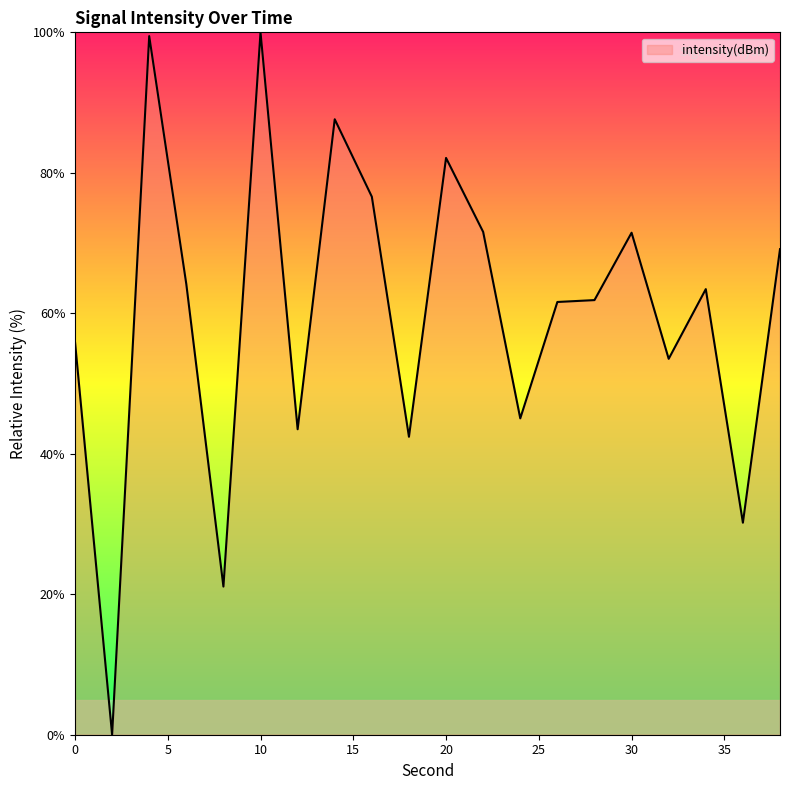

Reading left to right, transcribe all the data shown in this chart.

55.9	0.0	99.5	64.1	21.1	100.0	43.5	87.6	76.6	42.4	82.1	71.6	45.0	61.6	61.9	71.5	53.5	63.4	30.2	69.1